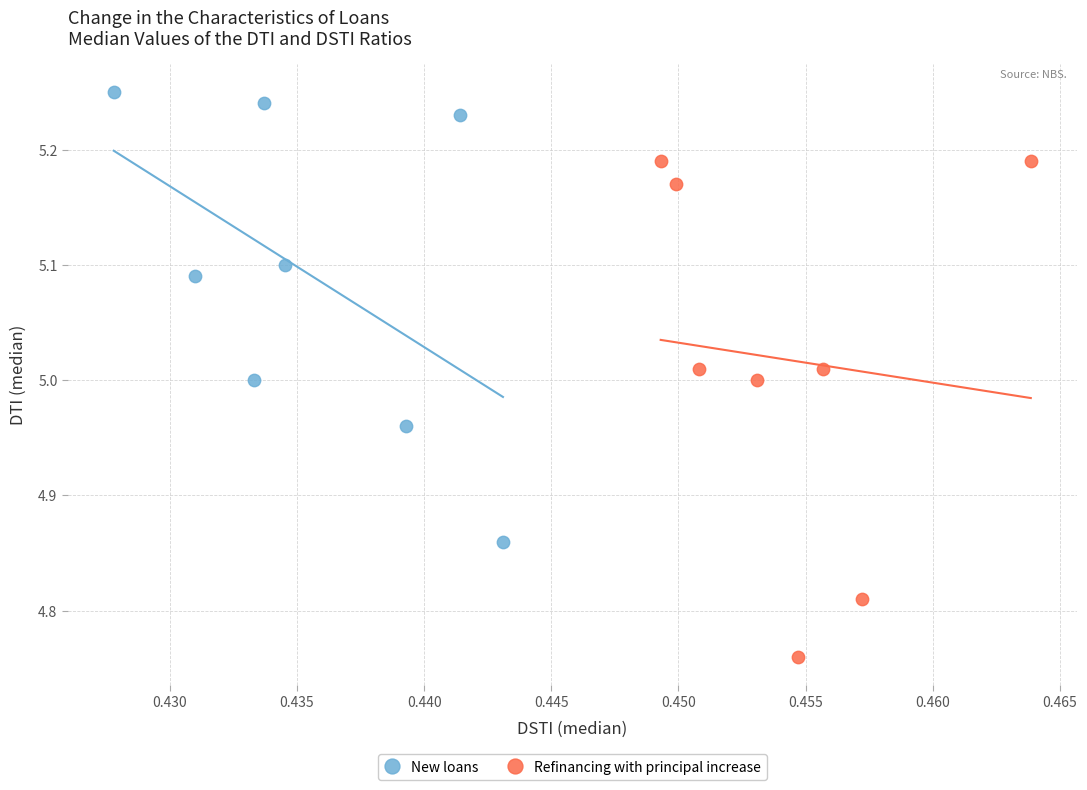

Which series contains the highest Y value?

New loans